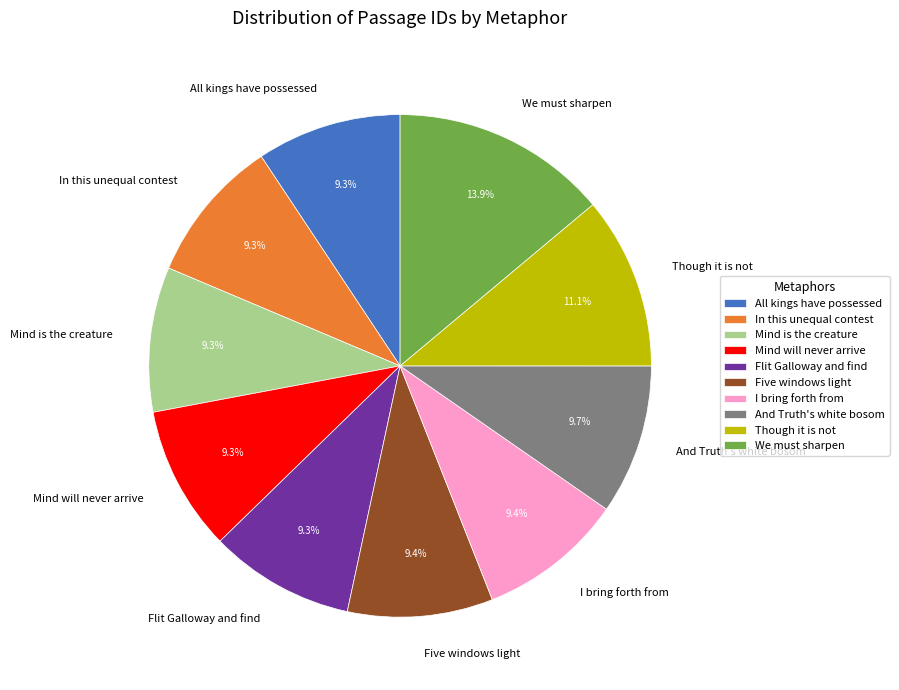

Does And Truth's white bosom represent more than half of the total?

No